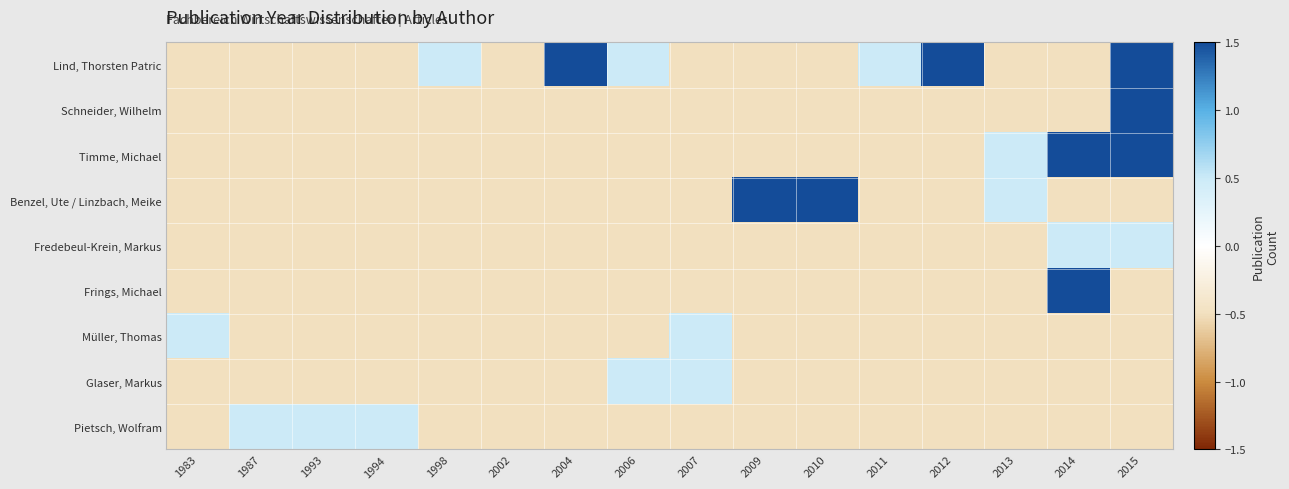

How many categories are shown in the chart?

16